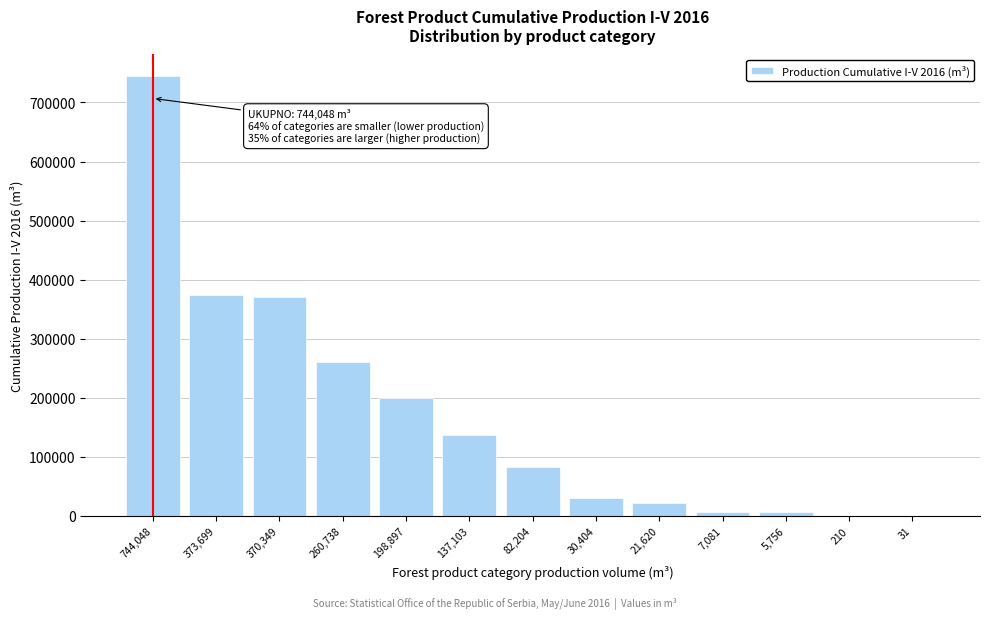

What is the sum of all values?

2232140